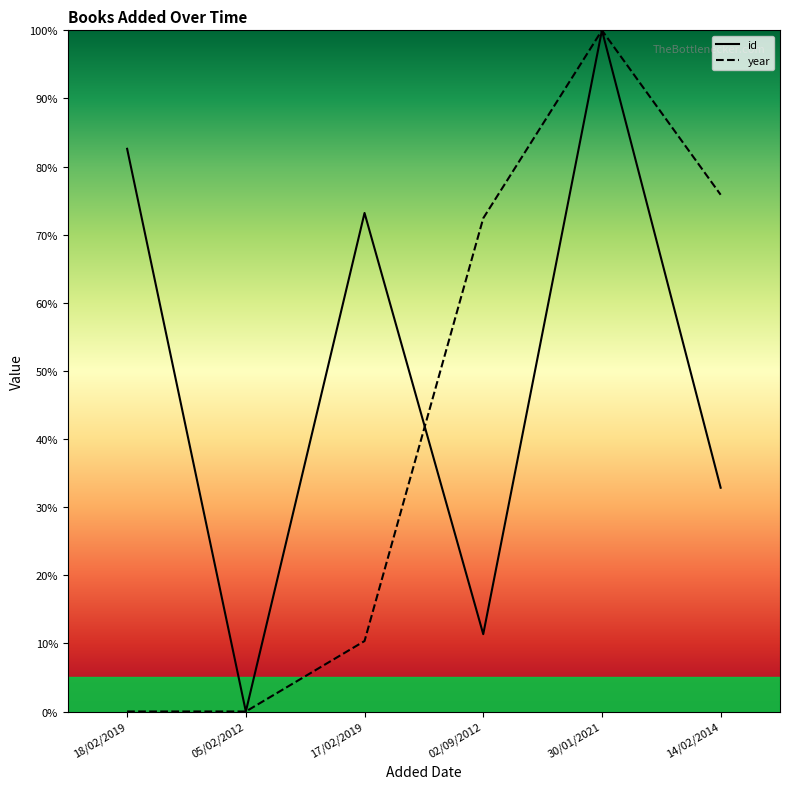

The value of id at 30/01/2021 is 63.9. True or false?

False